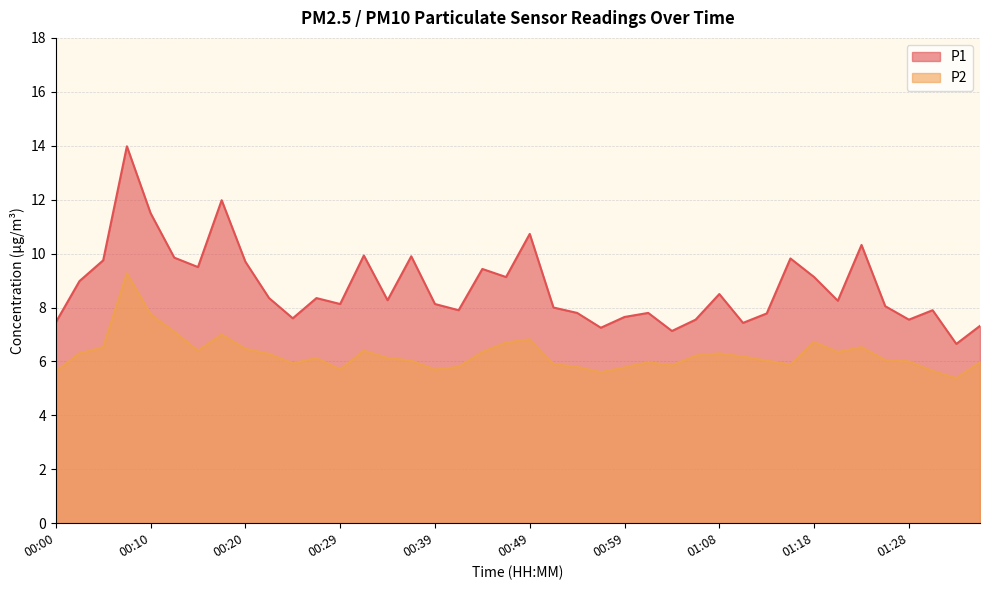

What is the label of the 8th point from the right?

01:18